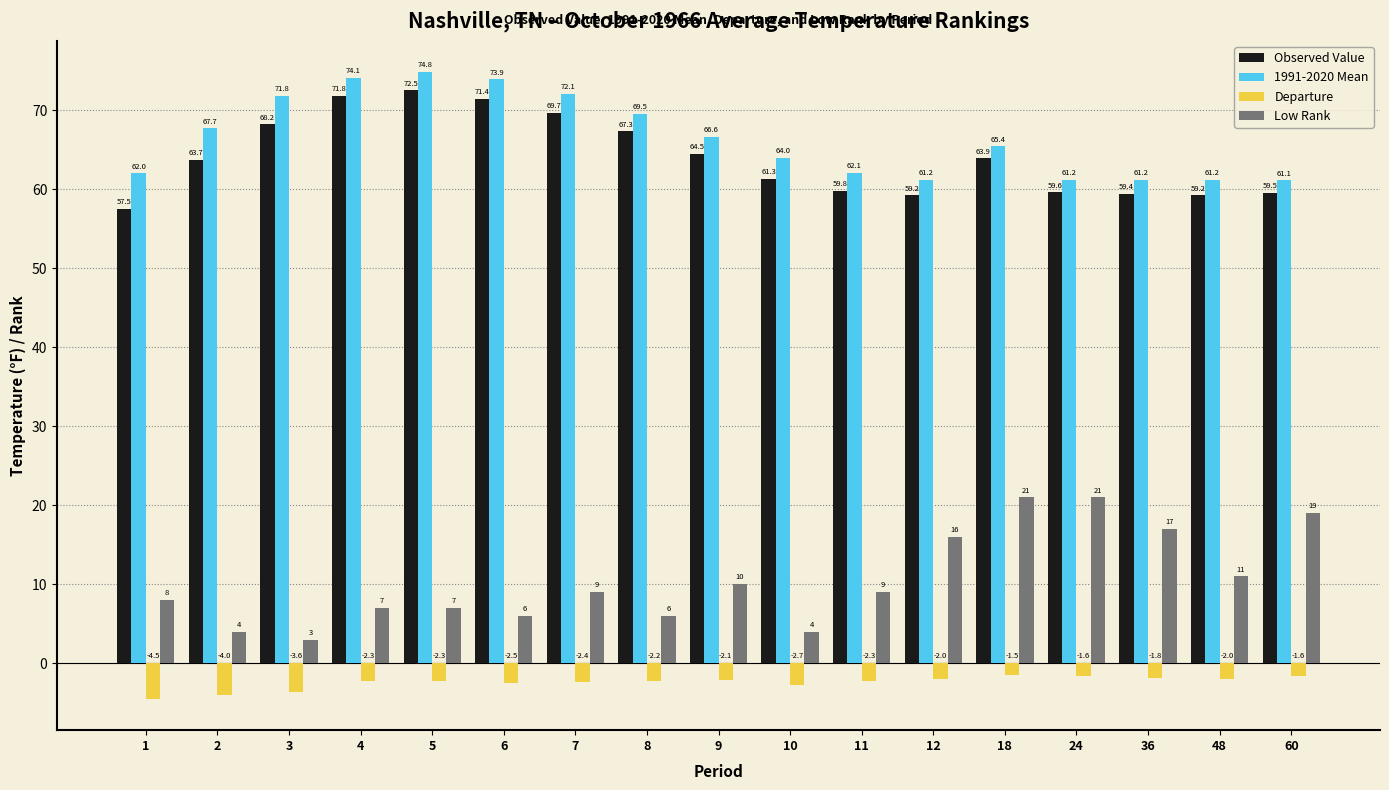

The Observed Value series shows 102.2 at 3. True or false?

False